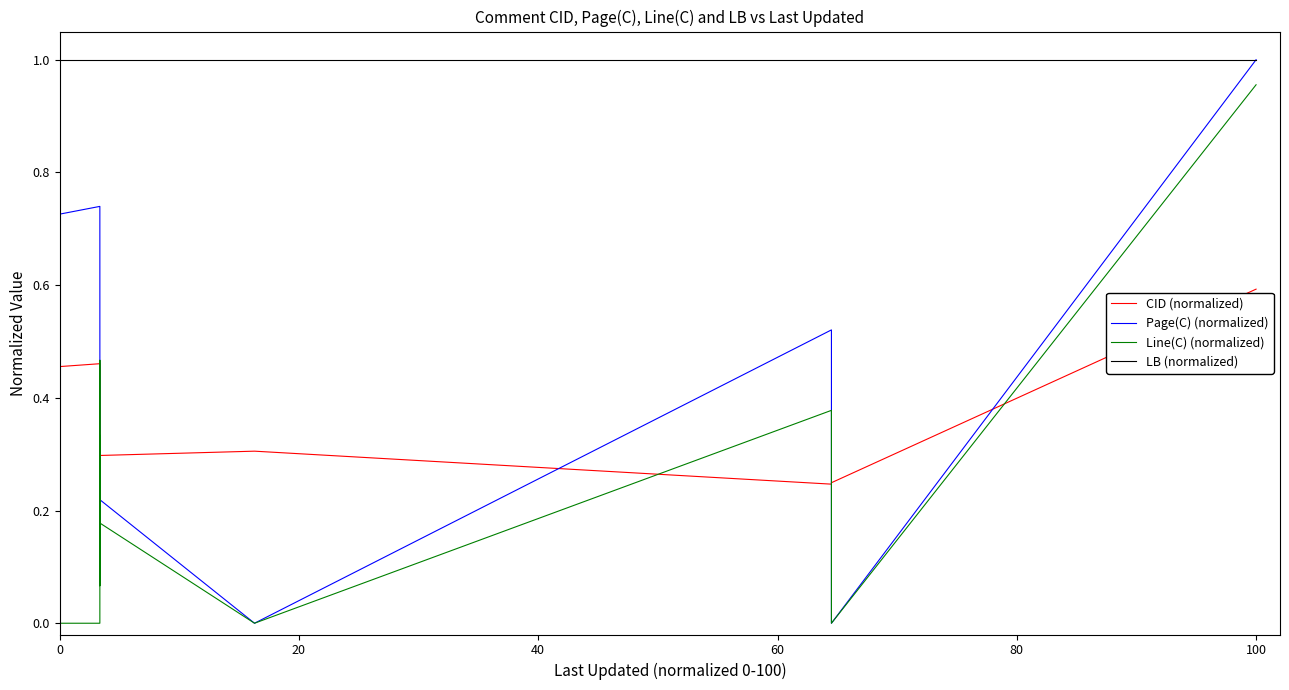

The value of Line(C) (normalized) at 33 is 0.1. True or false?

False